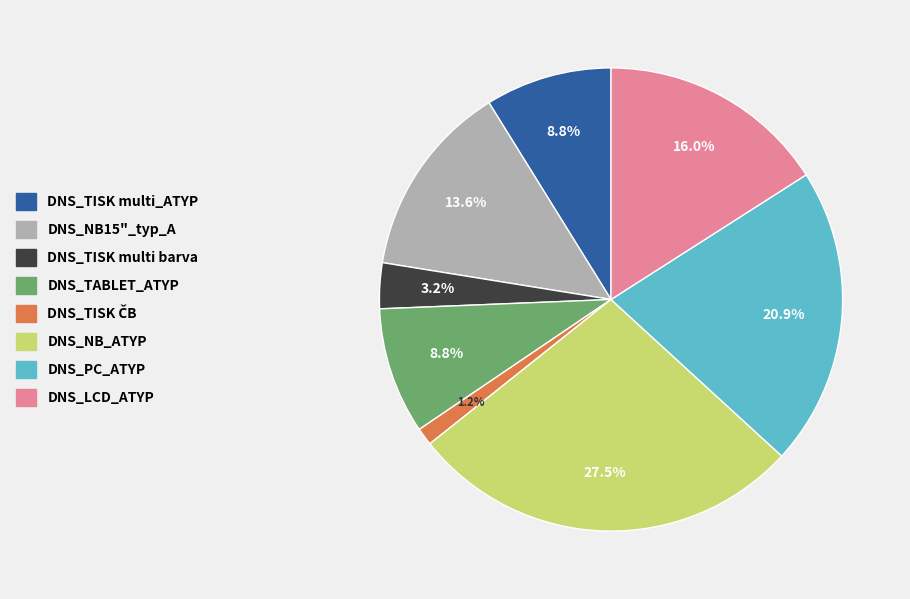

What portion of the pie excludes DNS_NB_ATYP?

72.5%